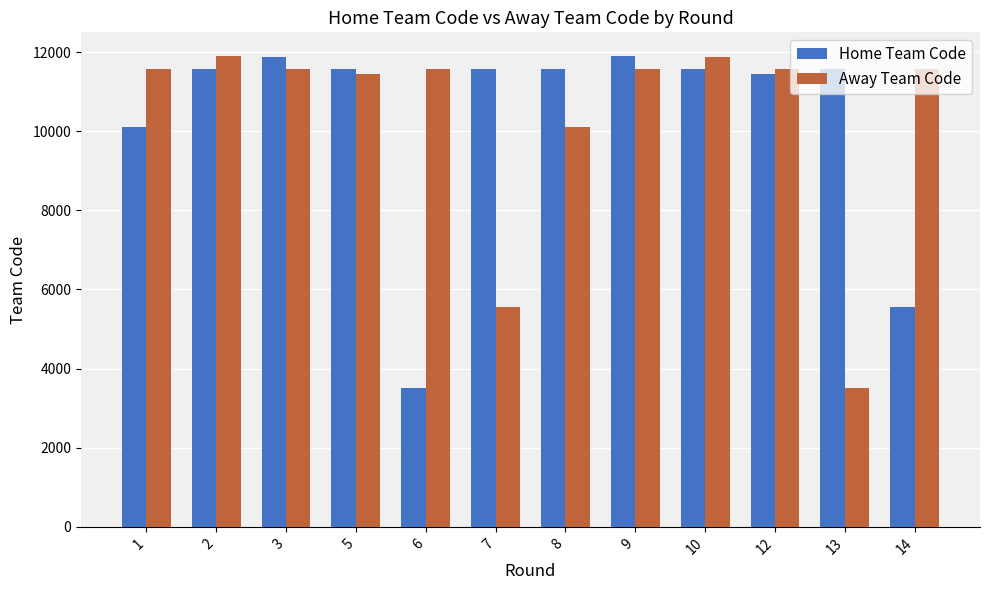

Is it true that Home Team Code equals 5693 at 6?

False